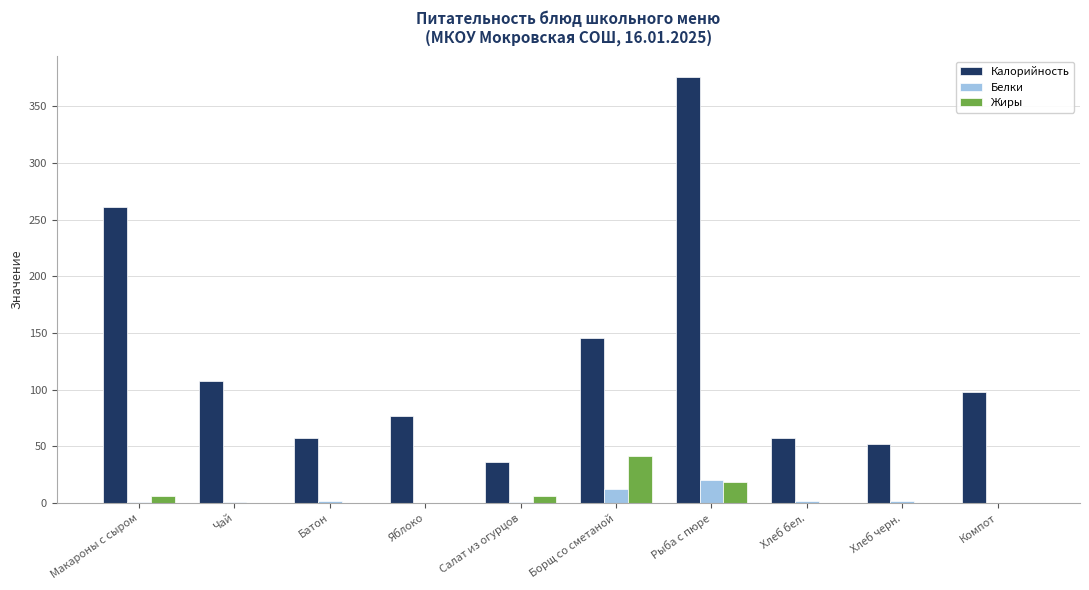

Is the value of Калорийность at Макароны с сыром greater than the value of Белки at Хлеб бел.?

Yes